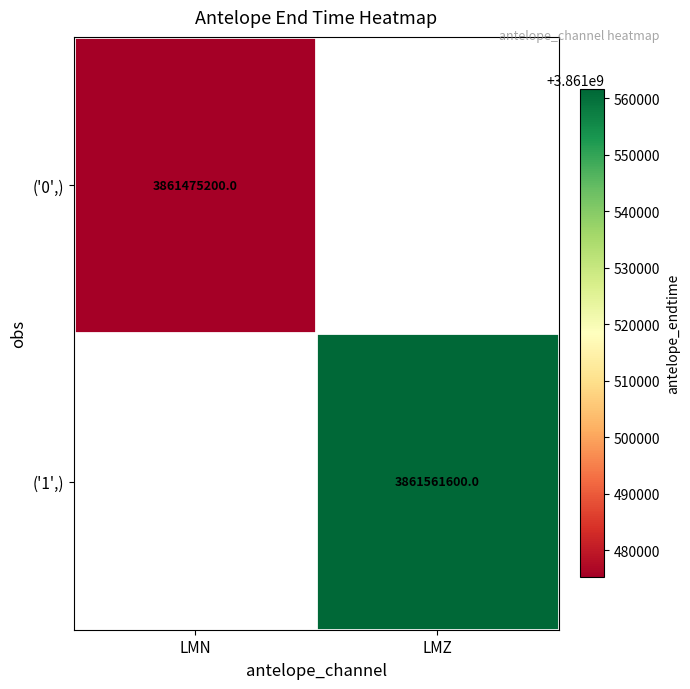

True or false: ('0',) has a value of 5593708874.2 at LMN.

False